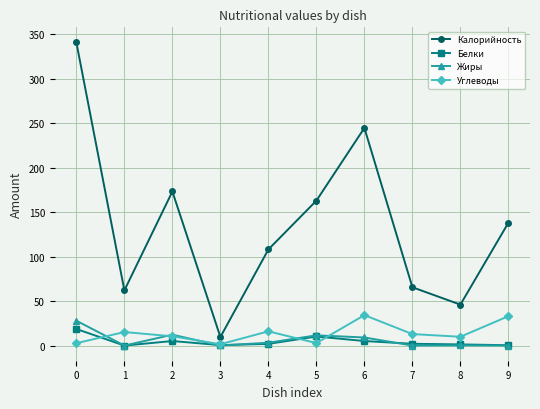

How many lines are shown in the chart?

4